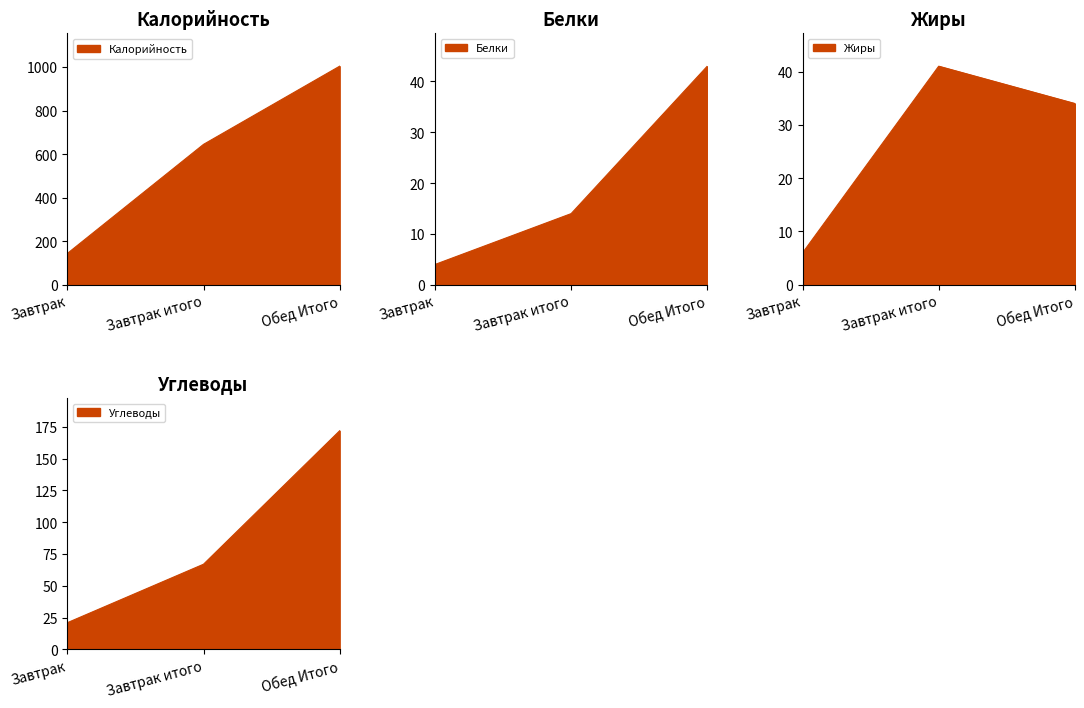

Which series has the largest range (max minus min)?

Калорийность